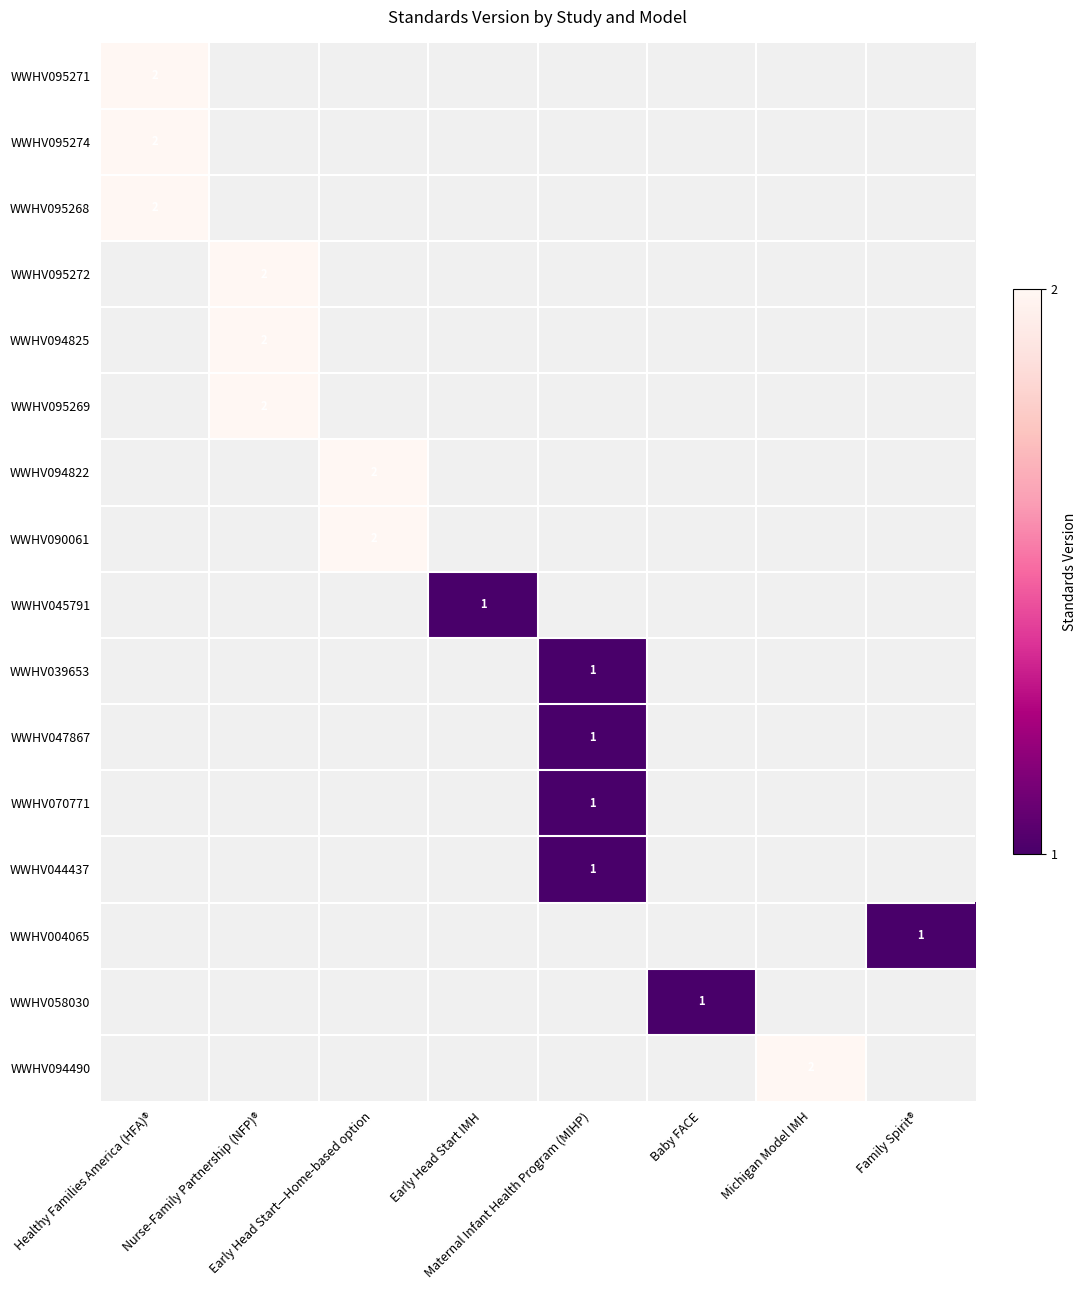

How many values in WWHV045791 are above zero?

1